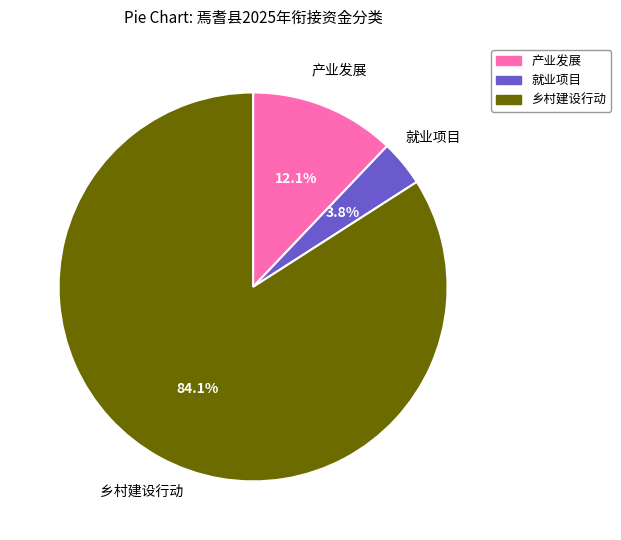

Between 产业发展 and 乡村建设行动, which is larger?

乡村建设行动